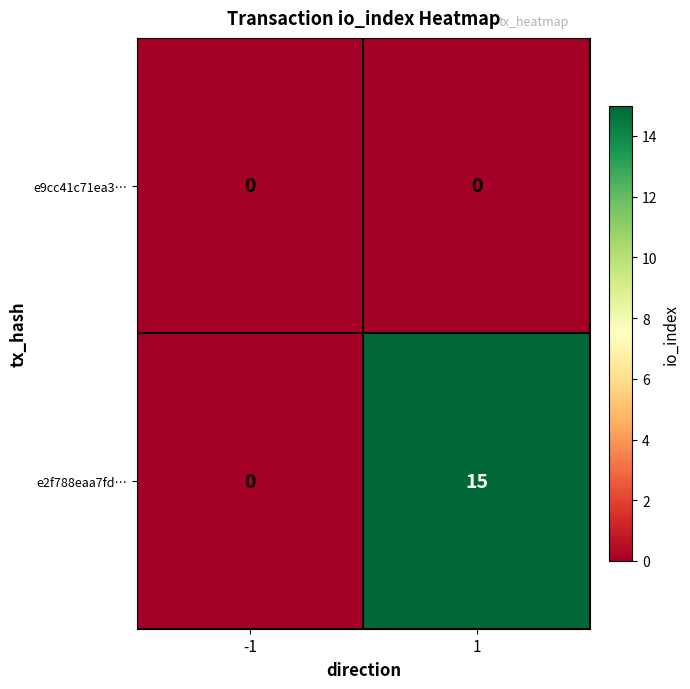

What is the maximum value for e2f788eaa7fd…?

15